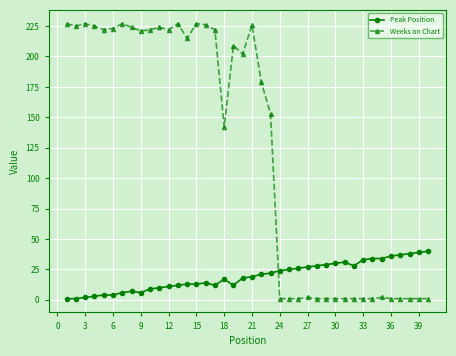

Rank the series by their average value, from highest to lowest.

Weeks on Chart, Peak Position